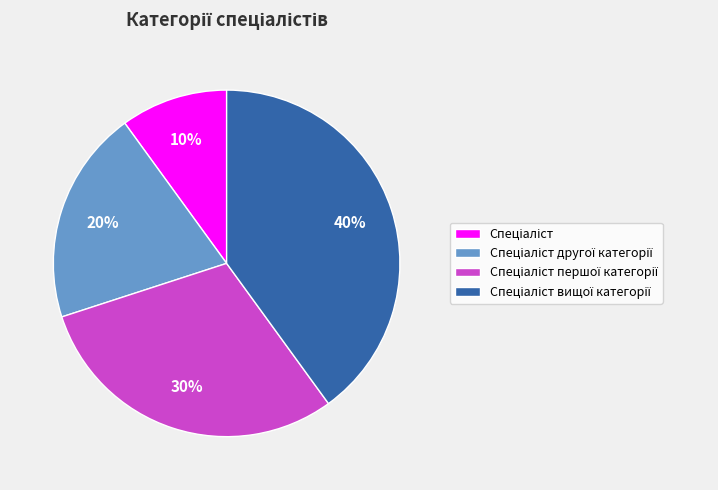

Is there a majority slice in this chart?

No